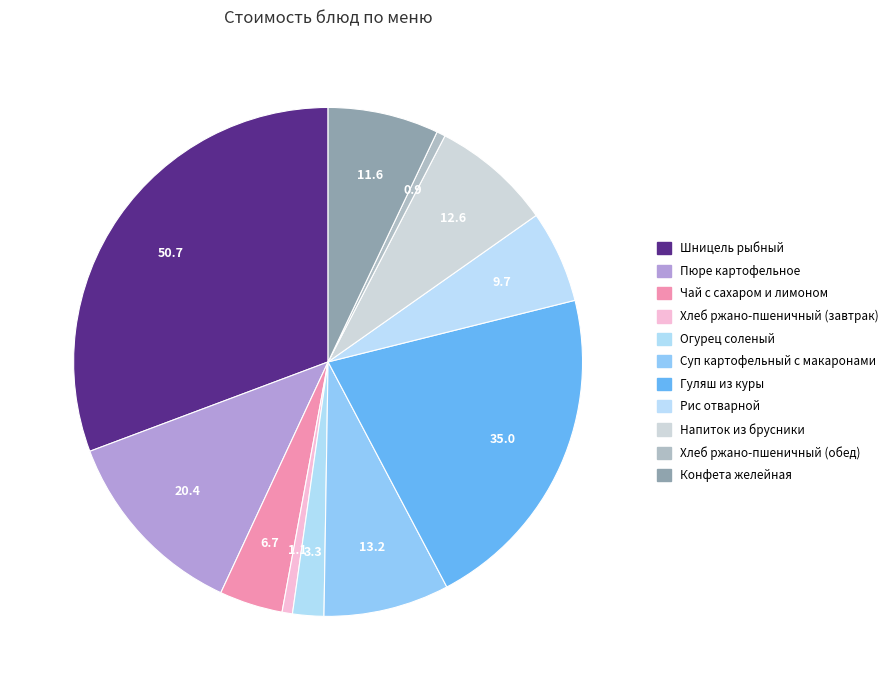

Count the number of slices in the pie.

11